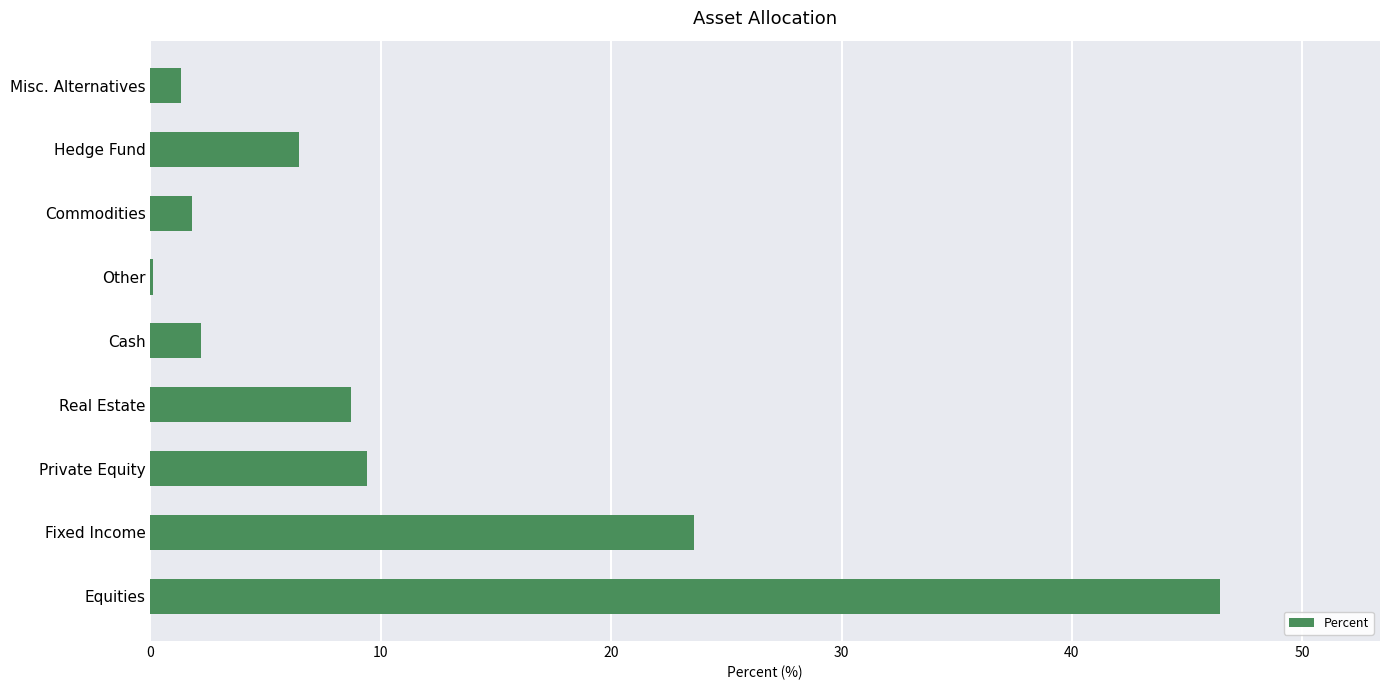

What is the sum of the values at Commodities and Private Equity?

11.2